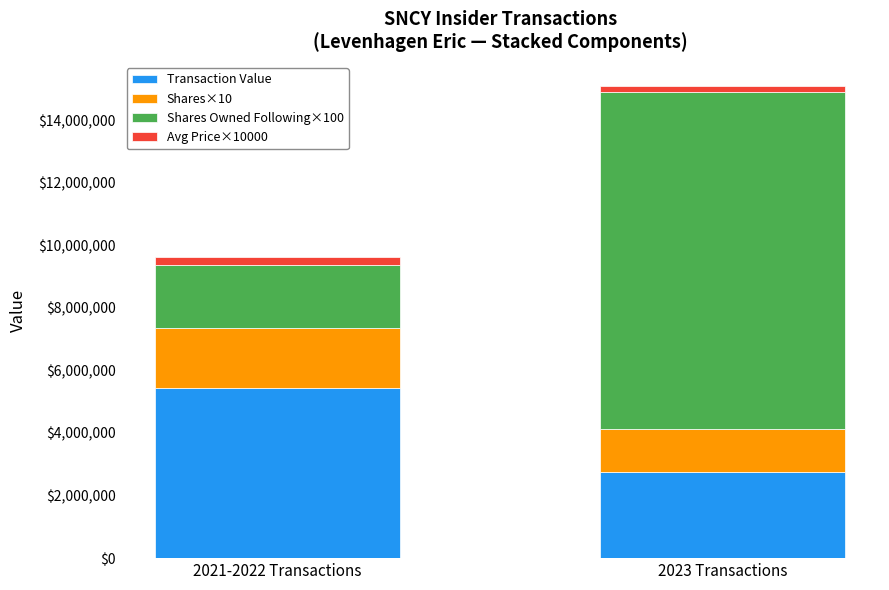

Are the bars horizontal?

No